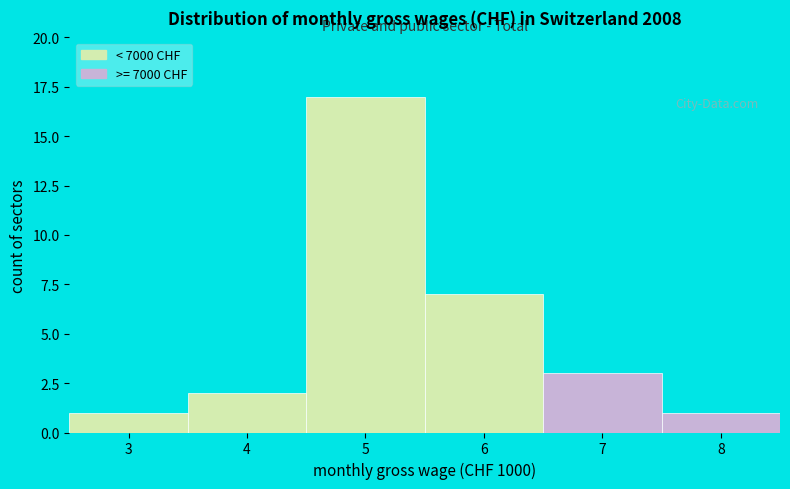

Reading right to left, list all the values displayed in this chart.

1	3	7	17	2	1